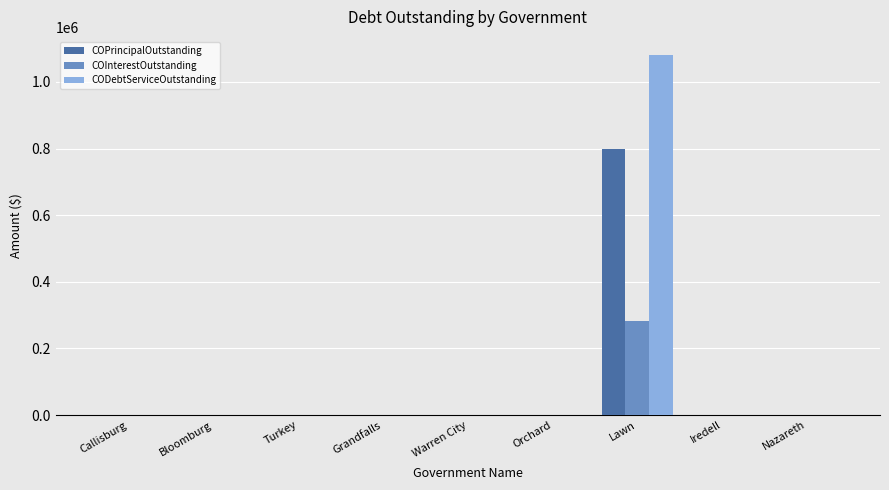

What is the greatest value displayed?

1081312.5